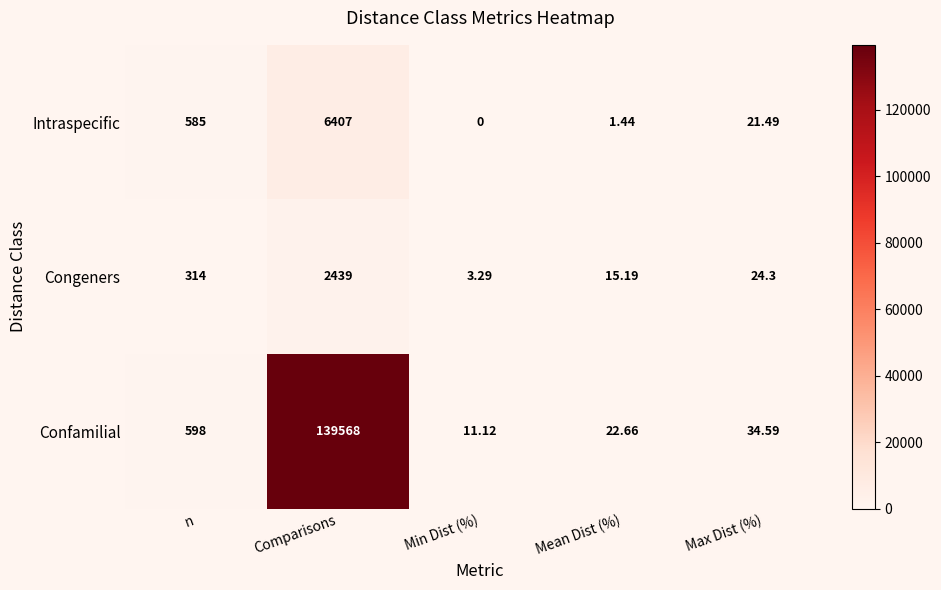

At which label is Confamilial closest to 69789?

n